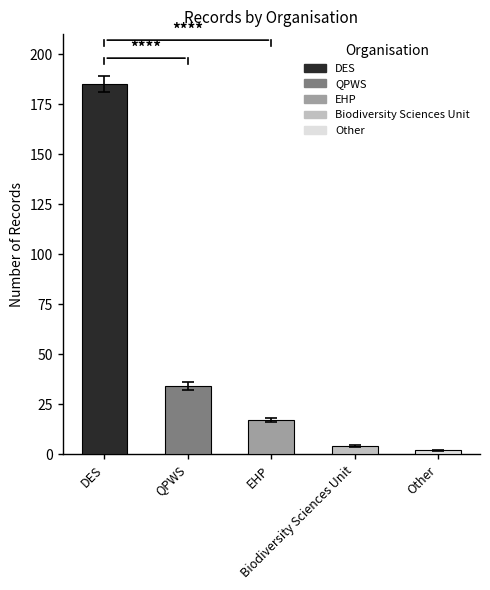

Does the chart contain any negative values?

No